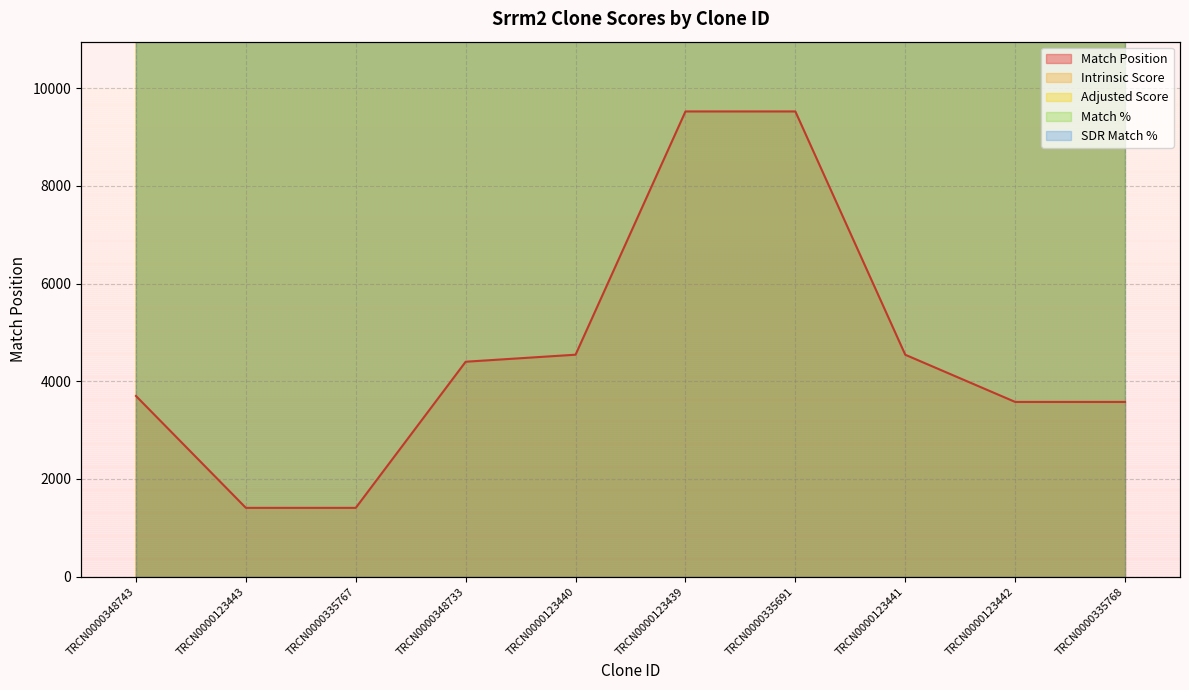

List the series in order of their peak value, highest first.

Intrinsic Score, Adjusted Score, Match Position